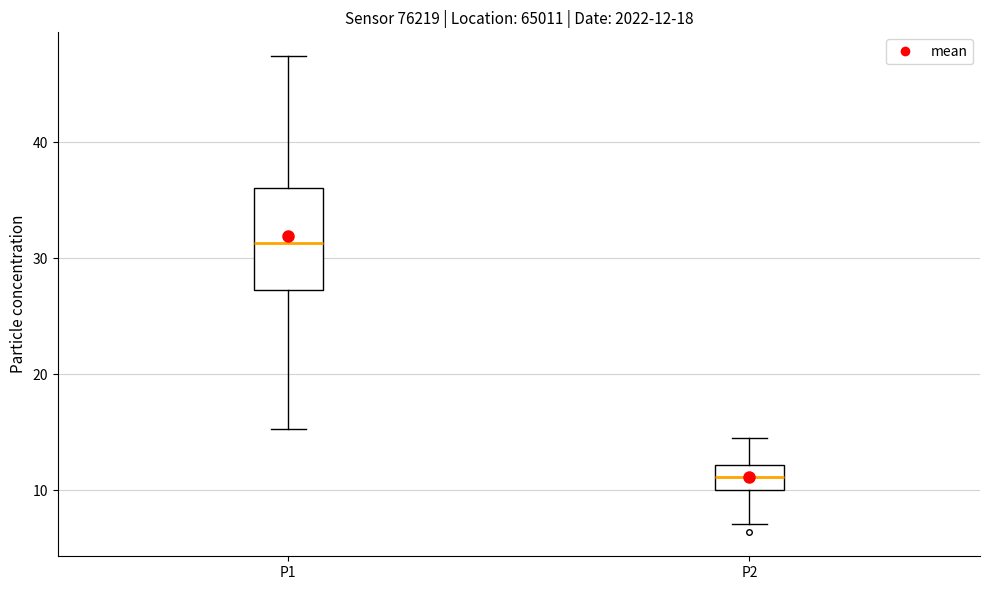

Comparing the boxes themselves (not the whiskers), which one is the tallest?

P1